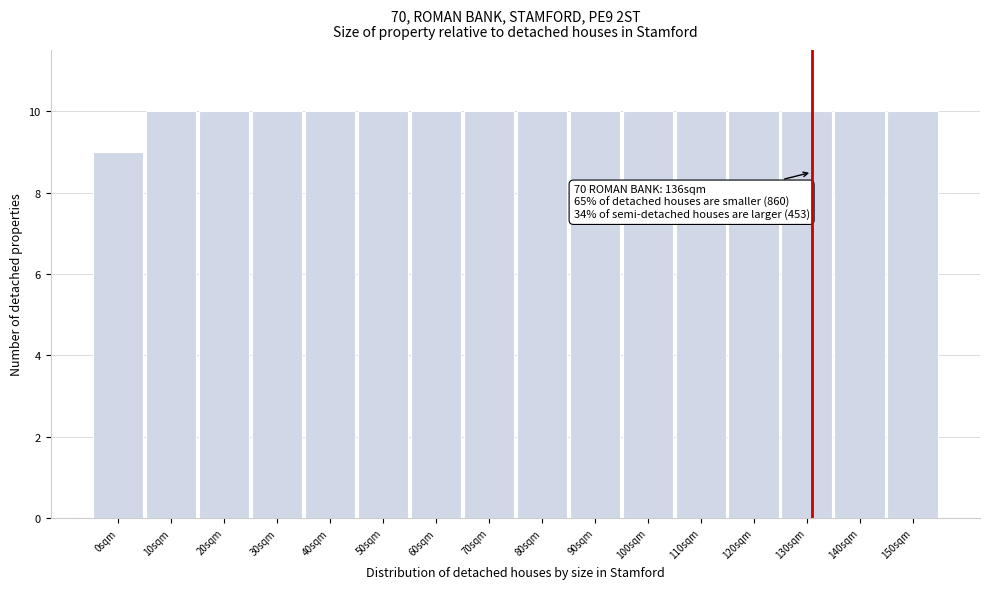

Reading left to right, transcribe all the data shown in this chart.

0sqm=9	10sqm=10	20sqm=10	30sqm=10	40sqm=10	50sqm=10	60sqm=10	70sqm=10	80sqm=10	90sqm=10	100sqm=10	110sqm=10	120sqm=10	130sqm=10	140sqm=10	150sqm=10